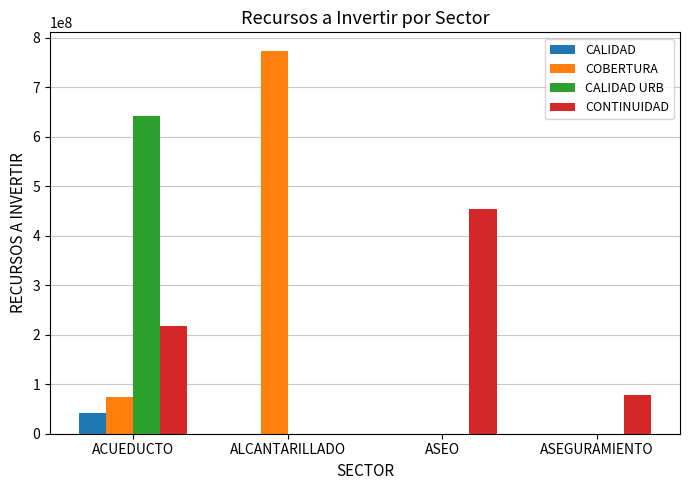

What is the sum of all CONTINUIDAD values?

749887795